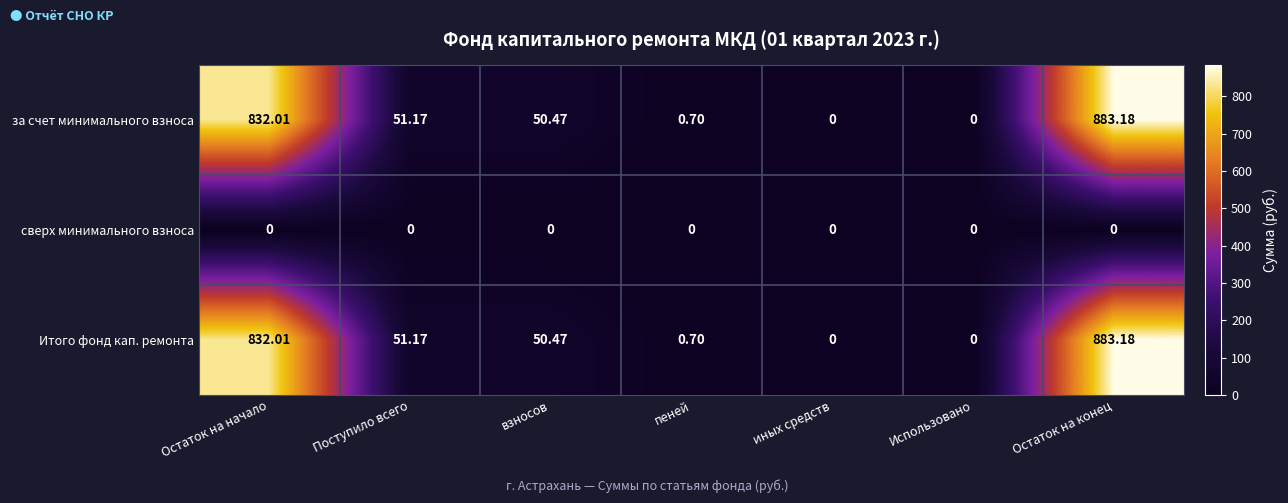

Where is за счет минимального взноса nearest to the value 441?

Поступило всего